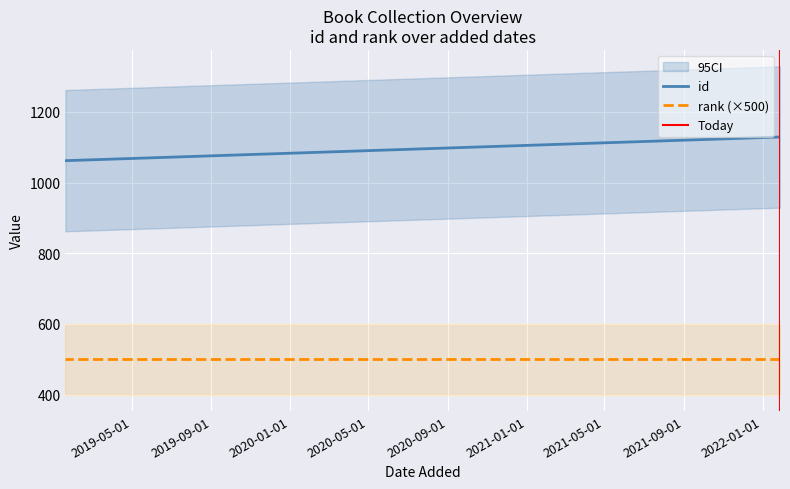

At which label does rank (×500) reach its peak?

2019-05-01